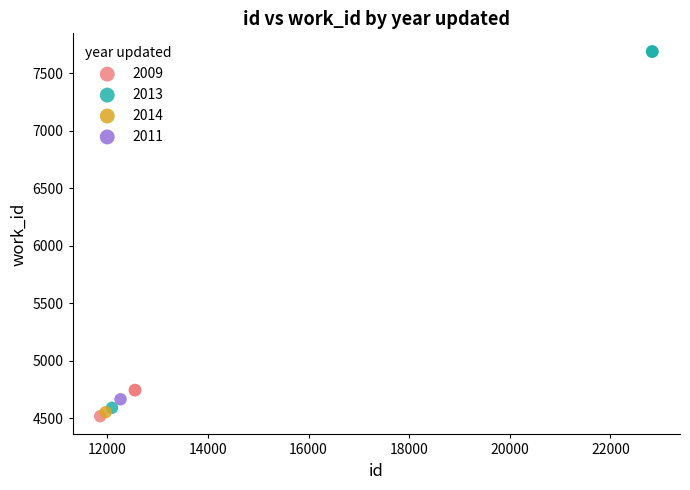

What are all the series names shown in the legend?

2009, 2013, 2014, 2011